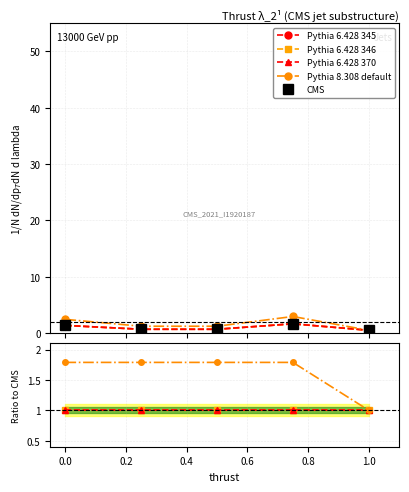

What is the value of the Pythia 6.428 370 point at the 5th from the left?

1.0